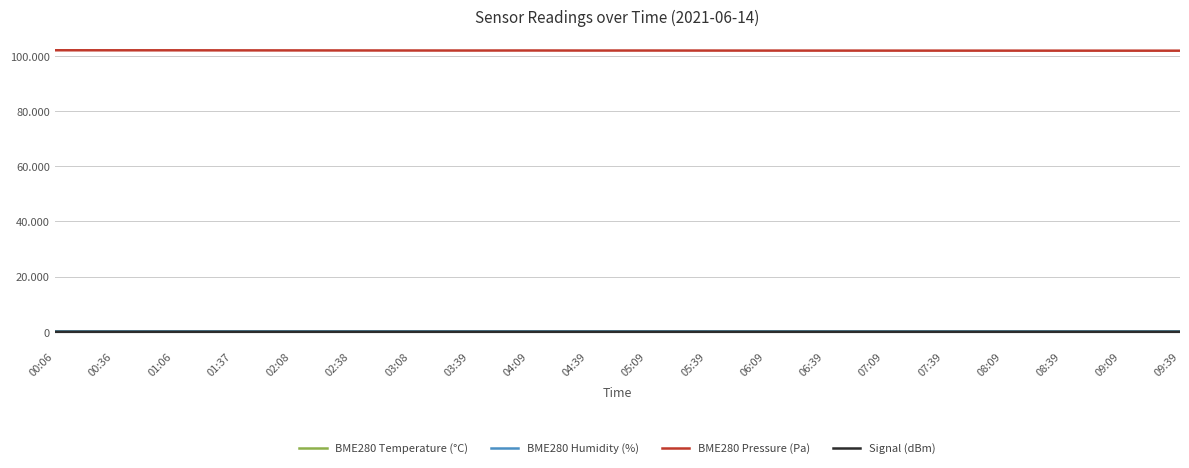

Which series has the largest total across all categories?

BME280 Pressure (Pa)